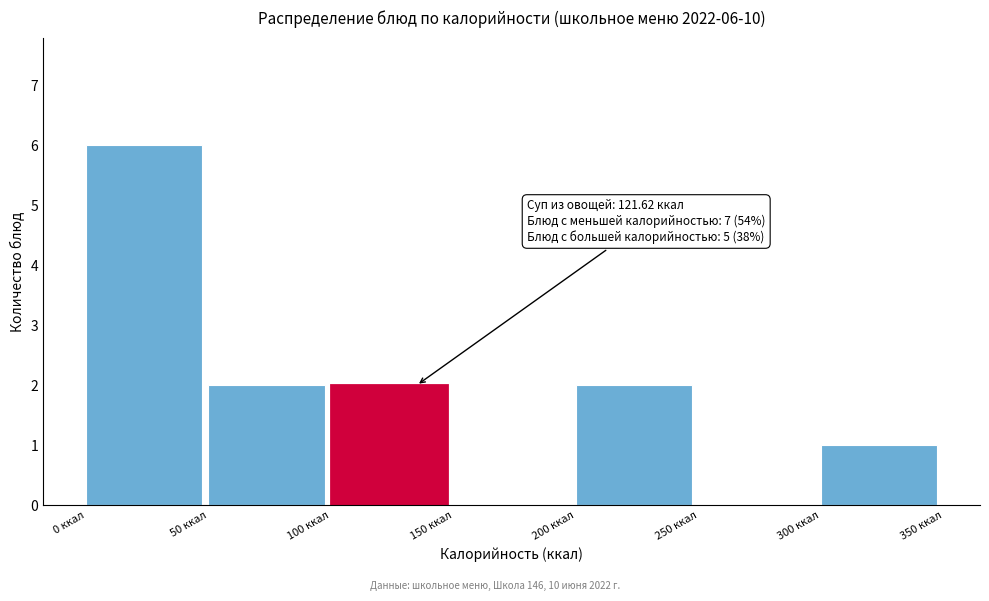

Which range on the x-axis has the tallest bar?

0 to 50